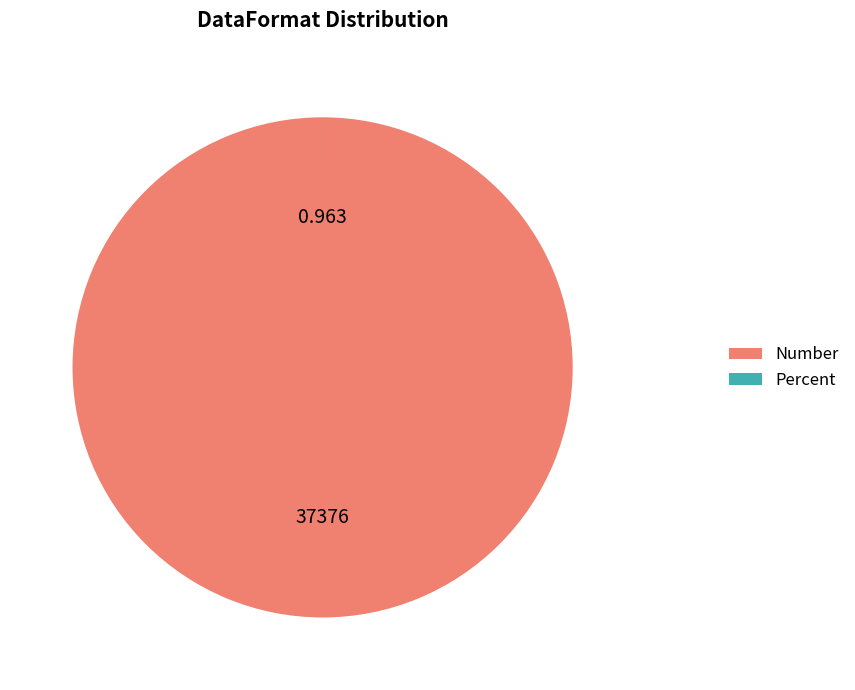

What is the largest slice in the pie chart?

Number